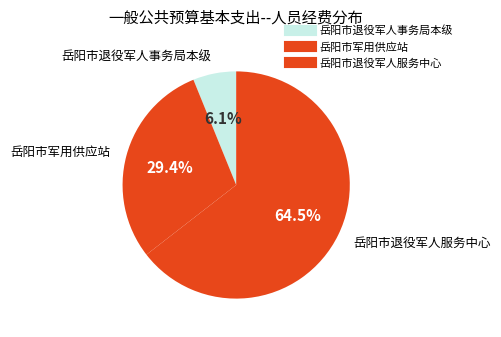

Do 岳阳市军用供应站 and 岳阳市退役军人服务中心 together represent more than half of the pie?

Yes